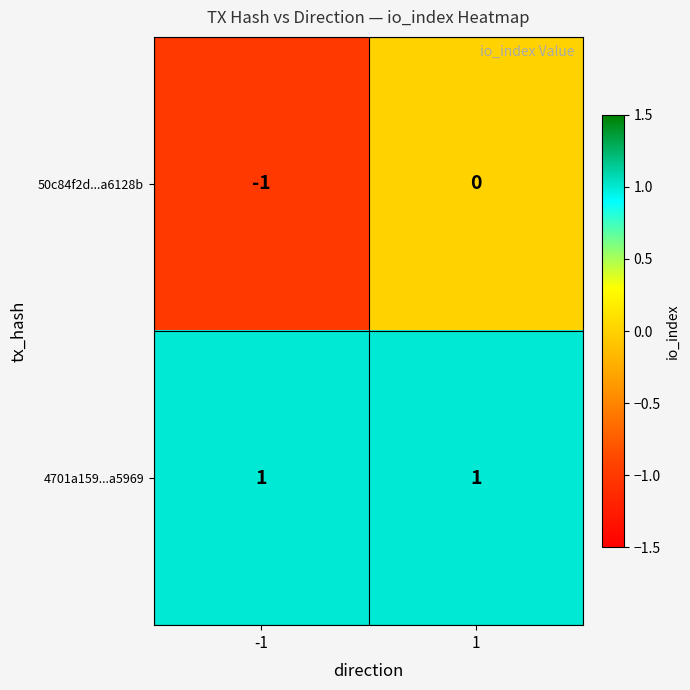

True or false: 4701a159...a5969 has a value of 1 at -1.

True